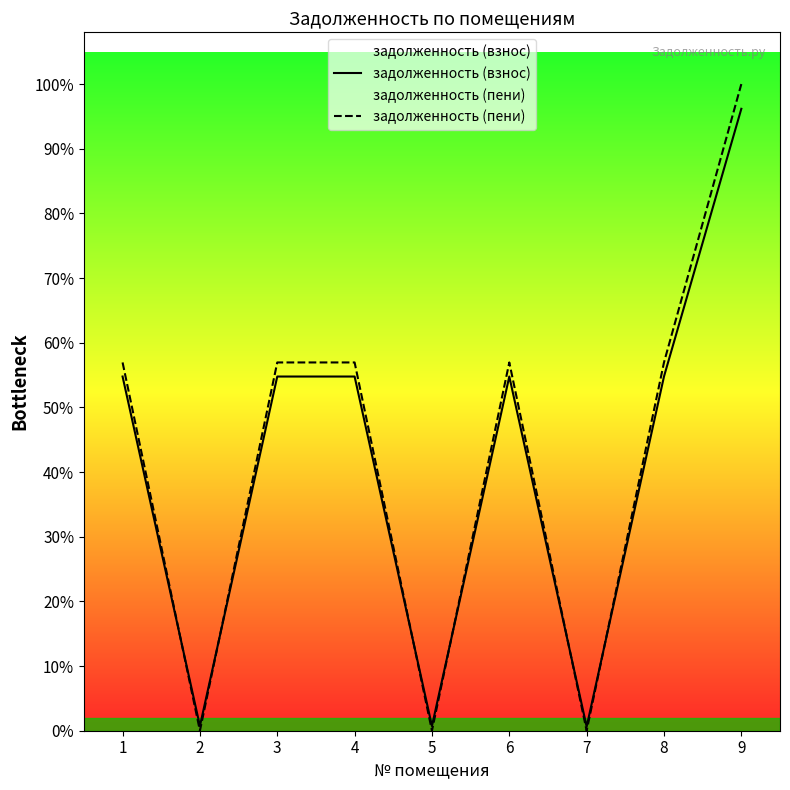

How many data points in задолженность (пени) are less than 25524?

3